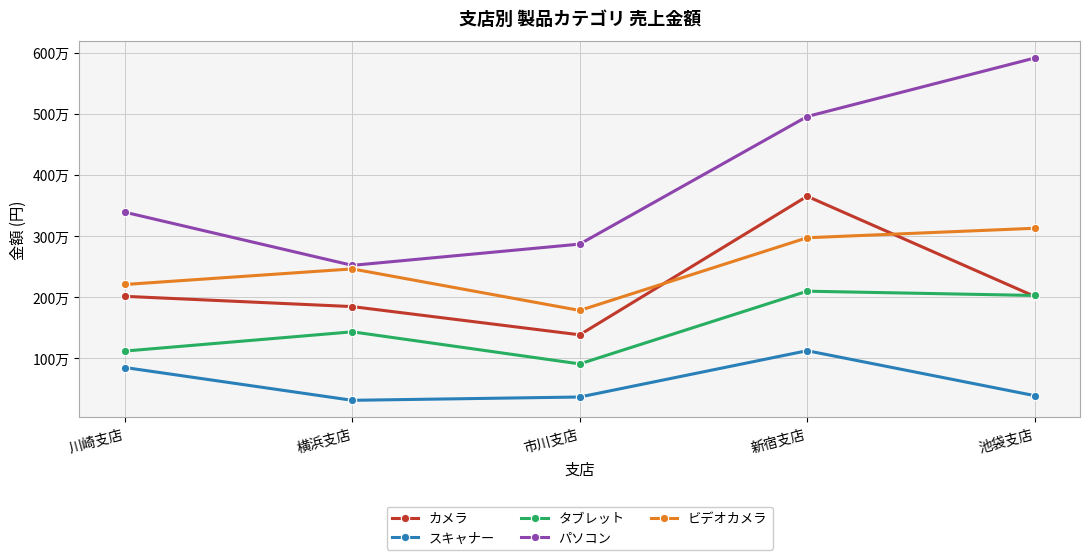

The value of パソコン at 池袋支店 is 5916000. True or false?

True